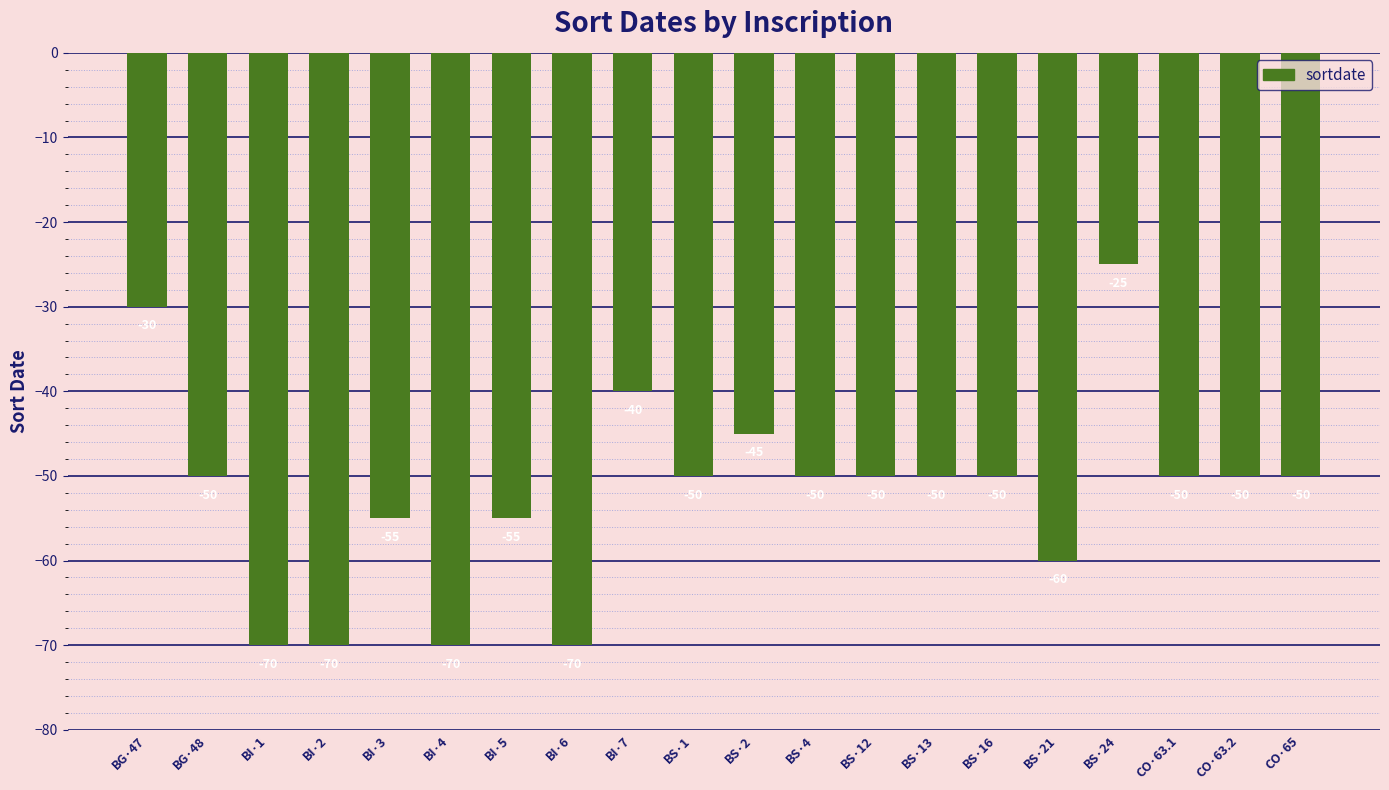

The chart shows a value of -70 at BI·4. True or false?

True